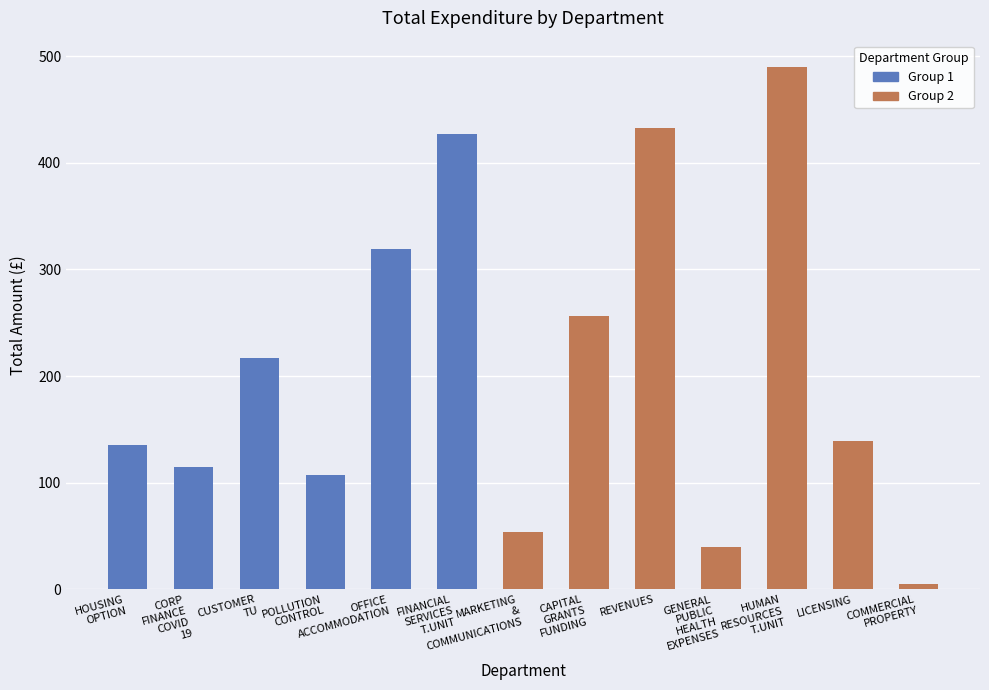

What is the ratio of the value at LICENSING to the value at OFFICE ACCOMMODATION?

0.4